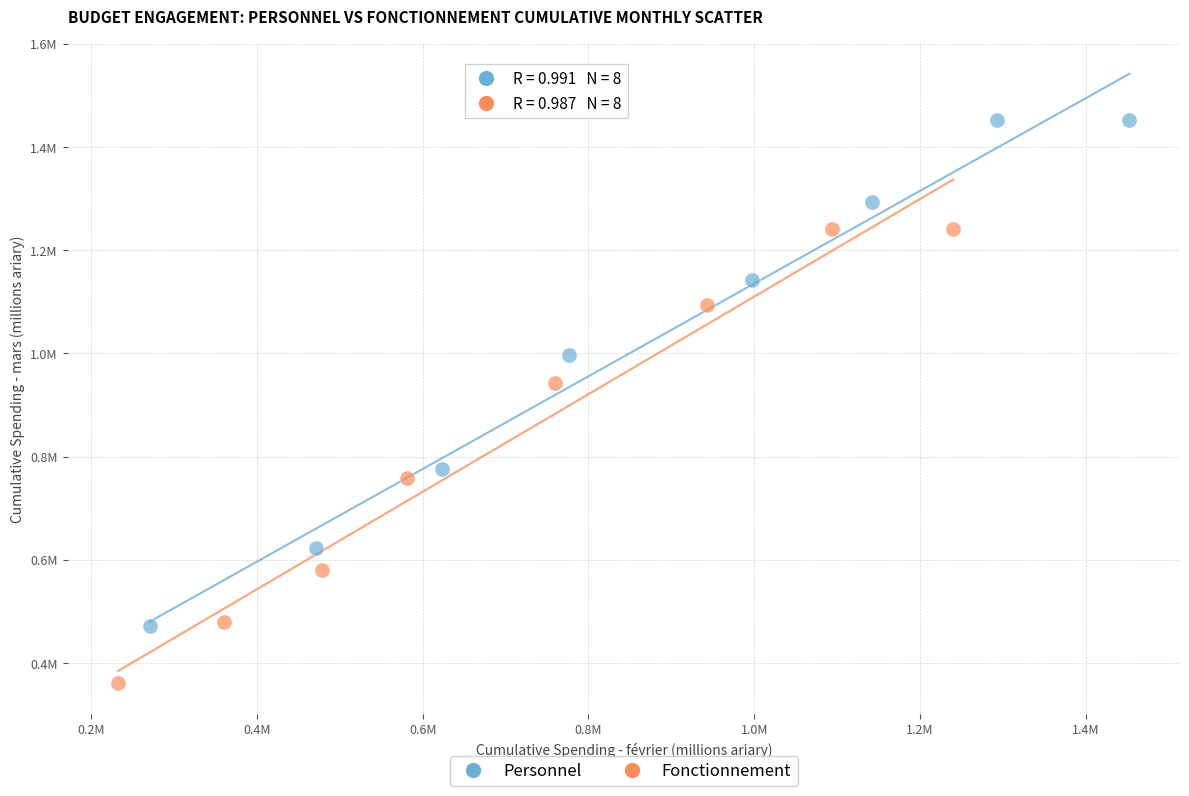

What are all the series names shown in the legend?

Personnel, Fonctionnement